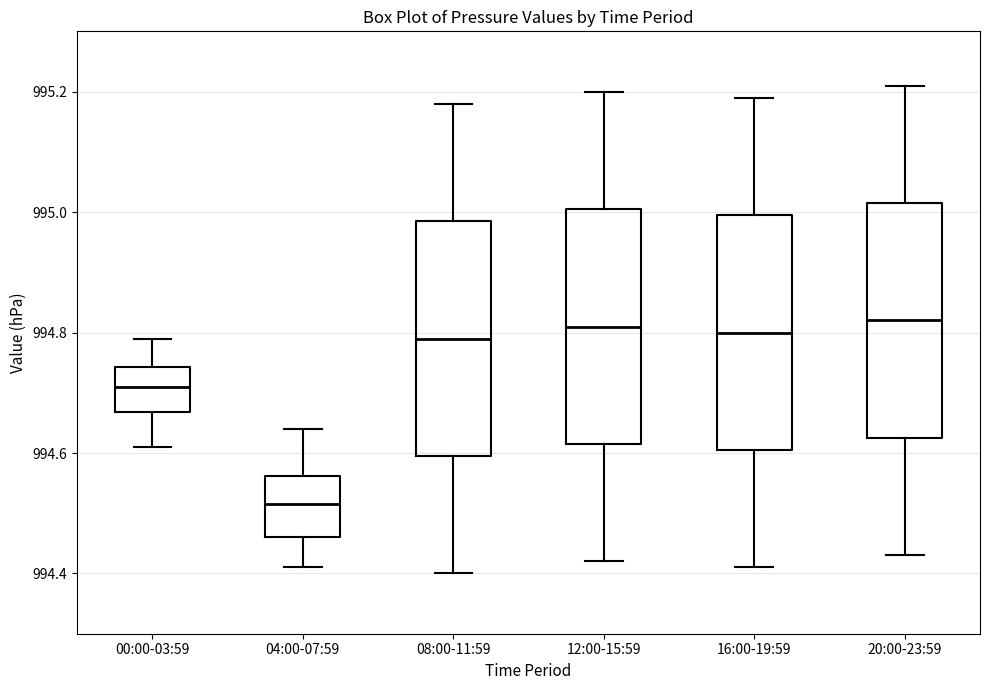

Where is the upper edge of the box for 04:00-07:59 on the y-axis? The values are not printed on the chart, so give them approximately, as read against the axis.

994.56